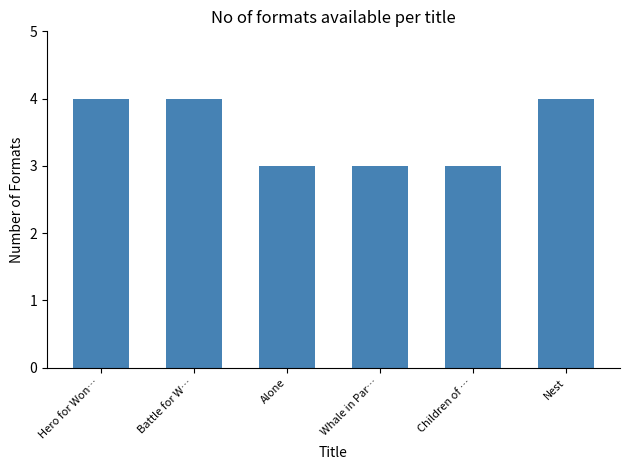

What is the label of the 5th bar from the left?

Children of …